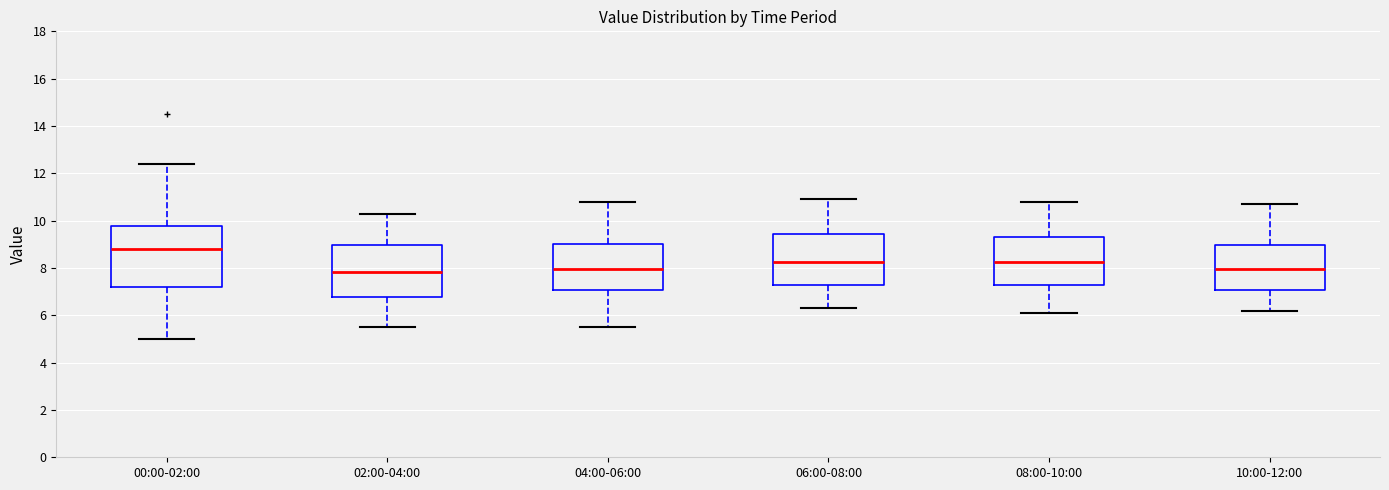

Which box is the tallest, from its lower edge to its upper edge?

00:00-02:00